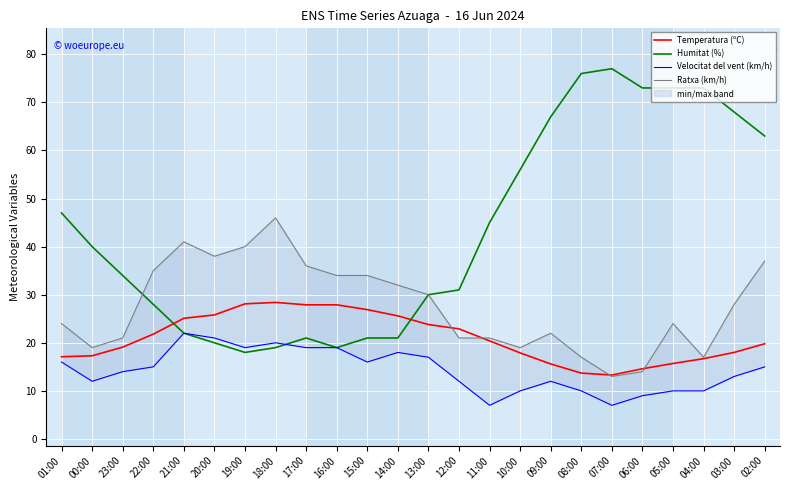

Is this an area chart (filled region under the line)?

No